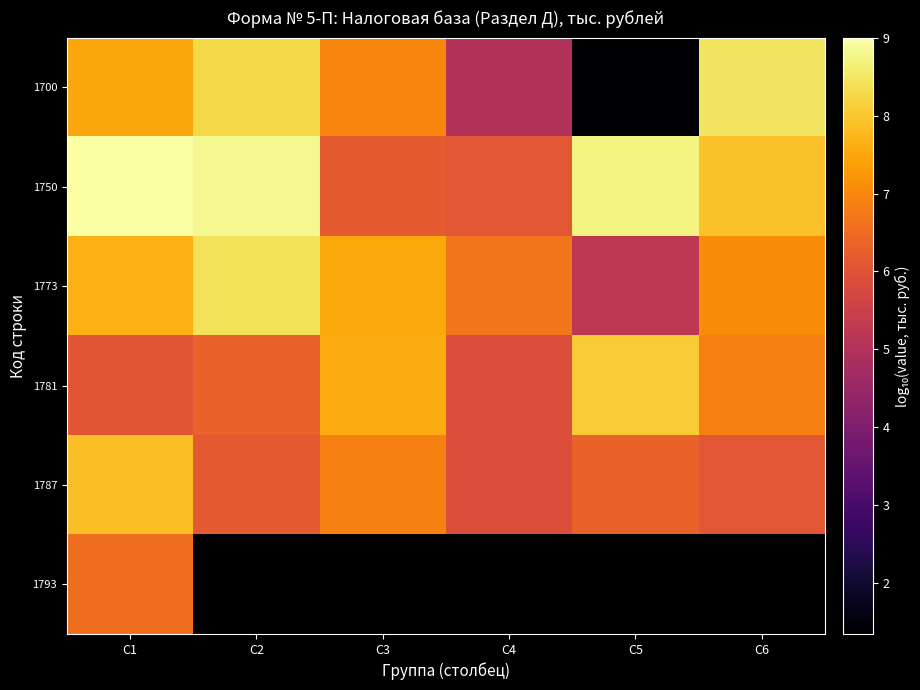

Between C3 and C1, which is larger?

C1